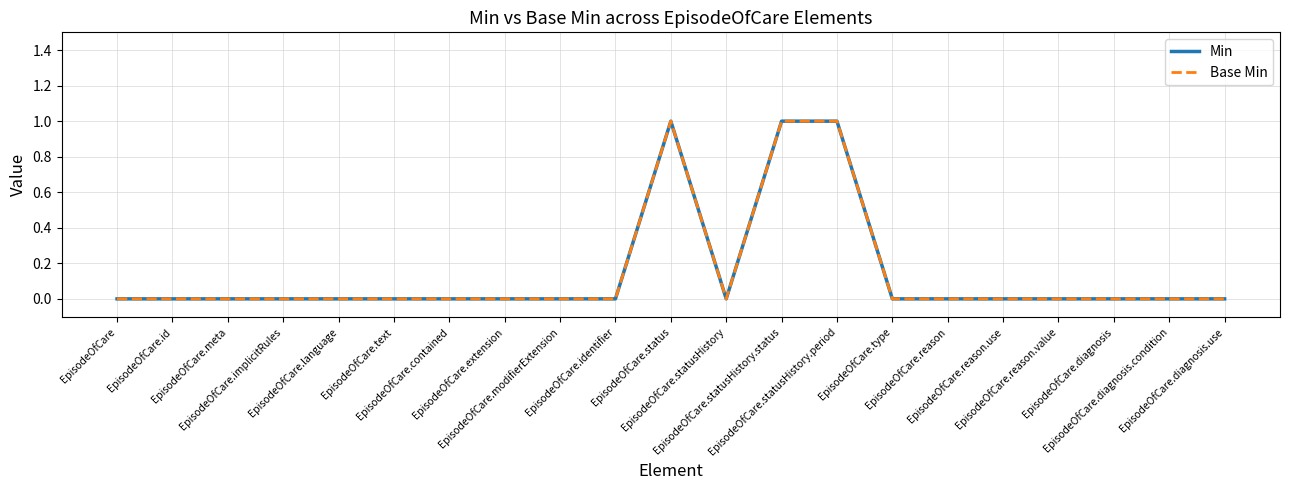

True or false: Min and Base Min cross at least once.

False